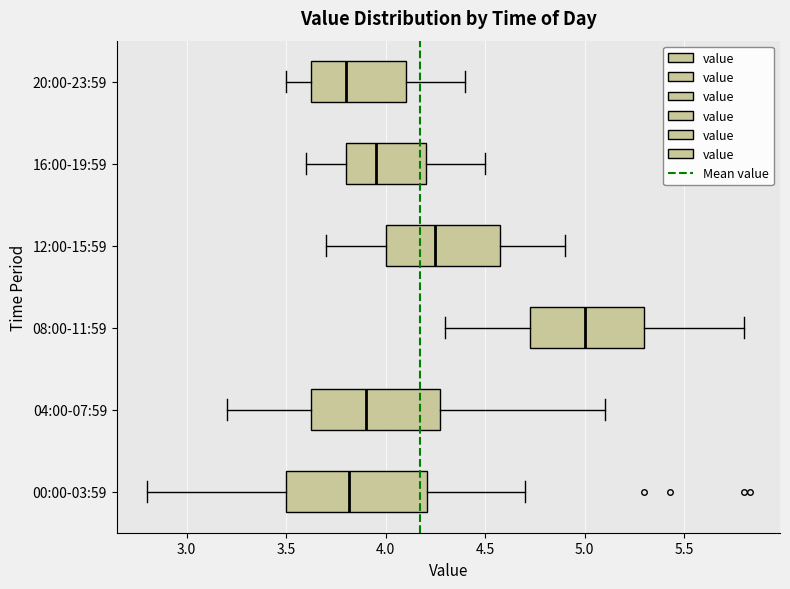

Comparing the boxes themselves (not the whiskers), which one is the widest?

00:00-03:59